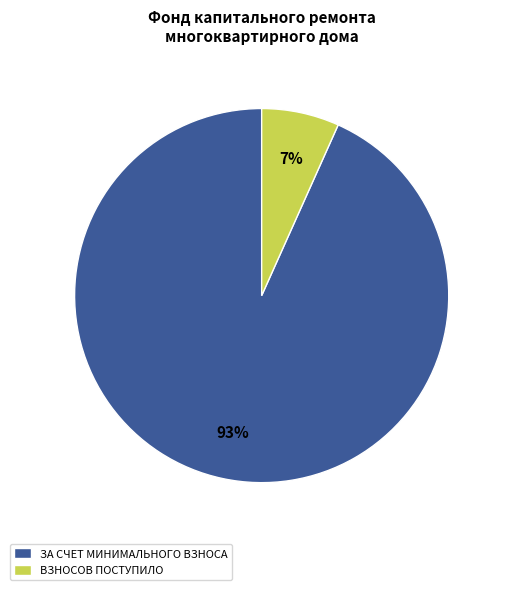

Which slice is the largest?

ЗА СЧЕТ МИНИМАЛЬНОГО ВЗНОСА